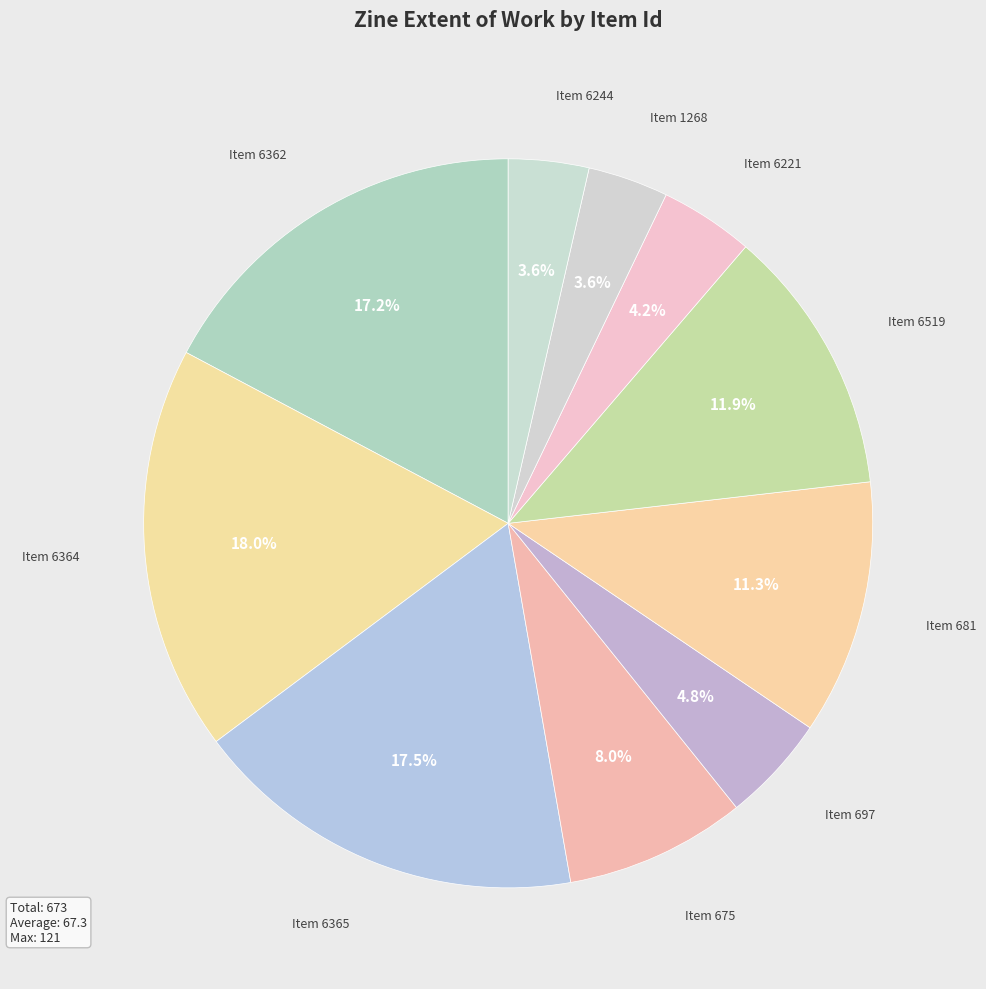

How many slices are in this pie chart?

10